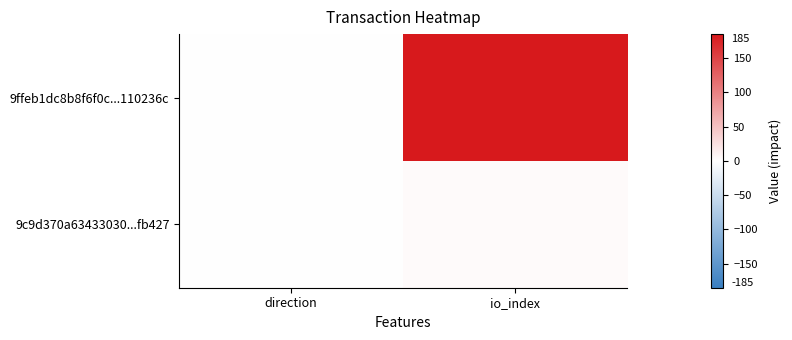

Between direction and io_index, which series saw the biggest shift?

9ffeb1dc8b8f6f0c...110236c